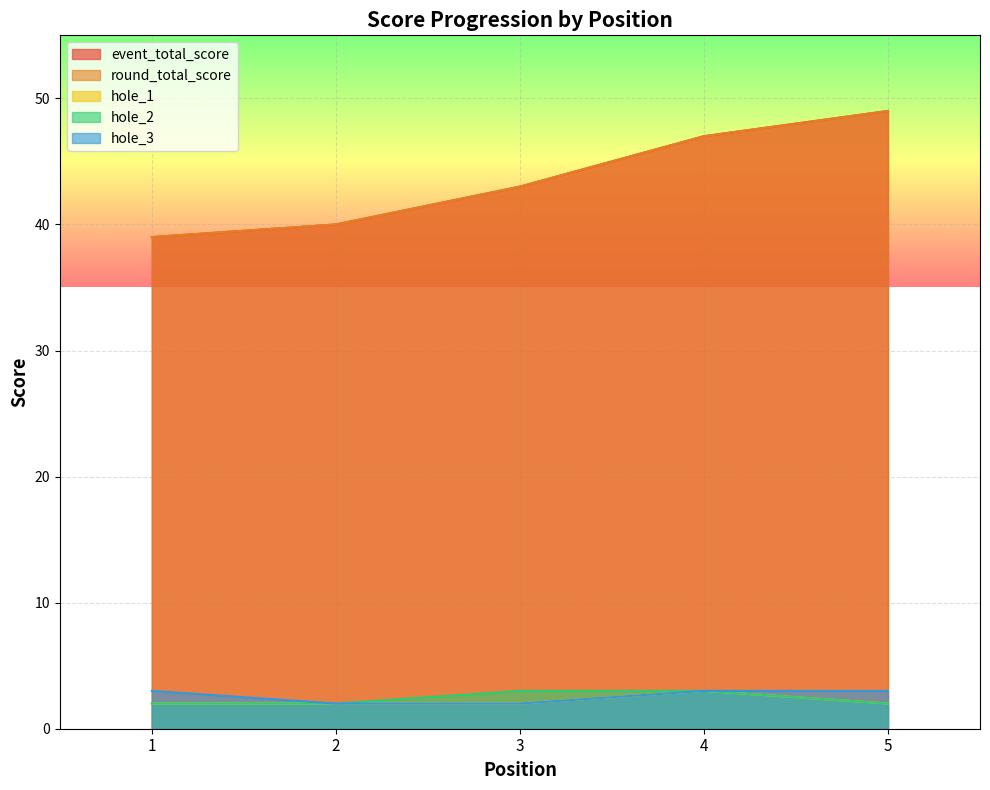

The round_total_score series shows 40 at 2. True or false?

True